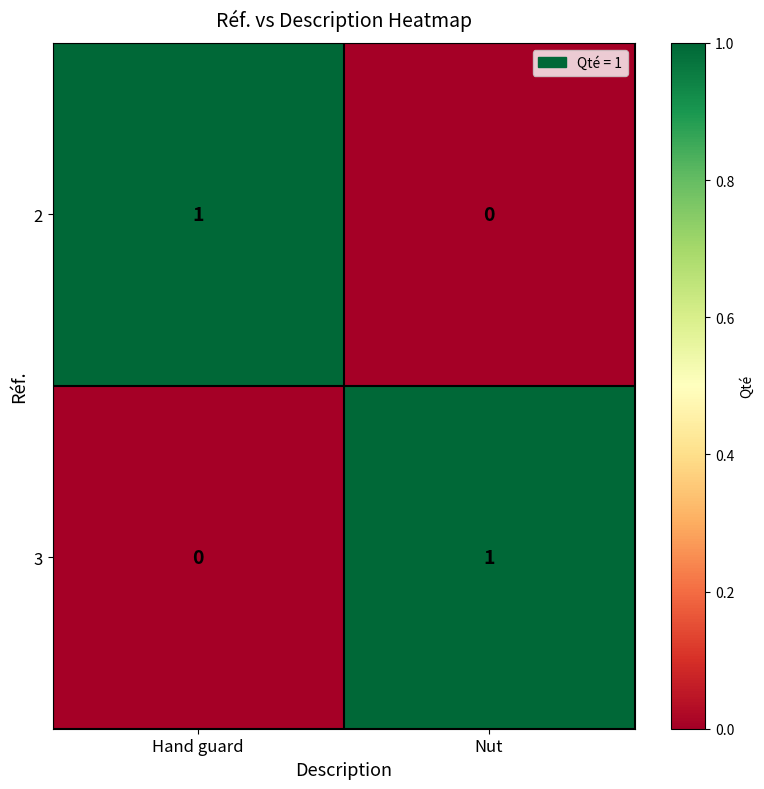

True or false: 2 has a value of 1 at Hand guard.

True